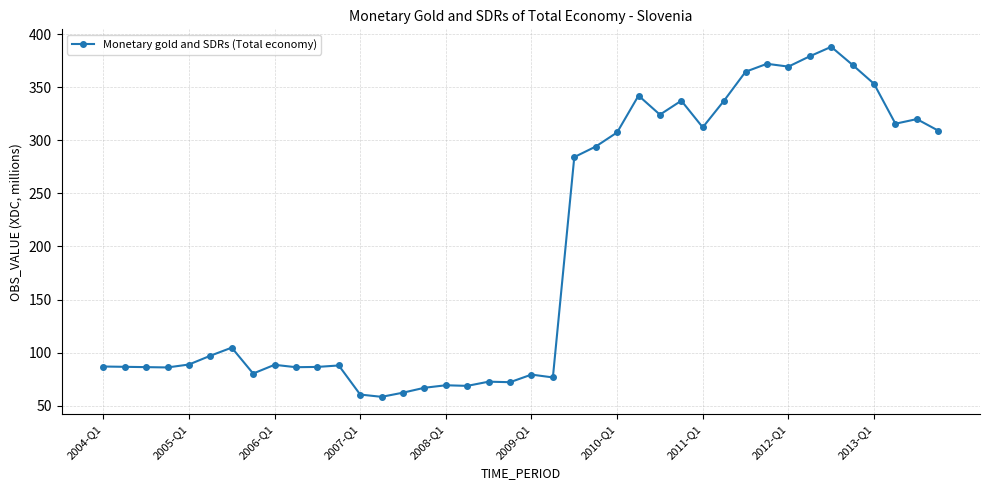

What is the minimum value shown in the chart?

58.3